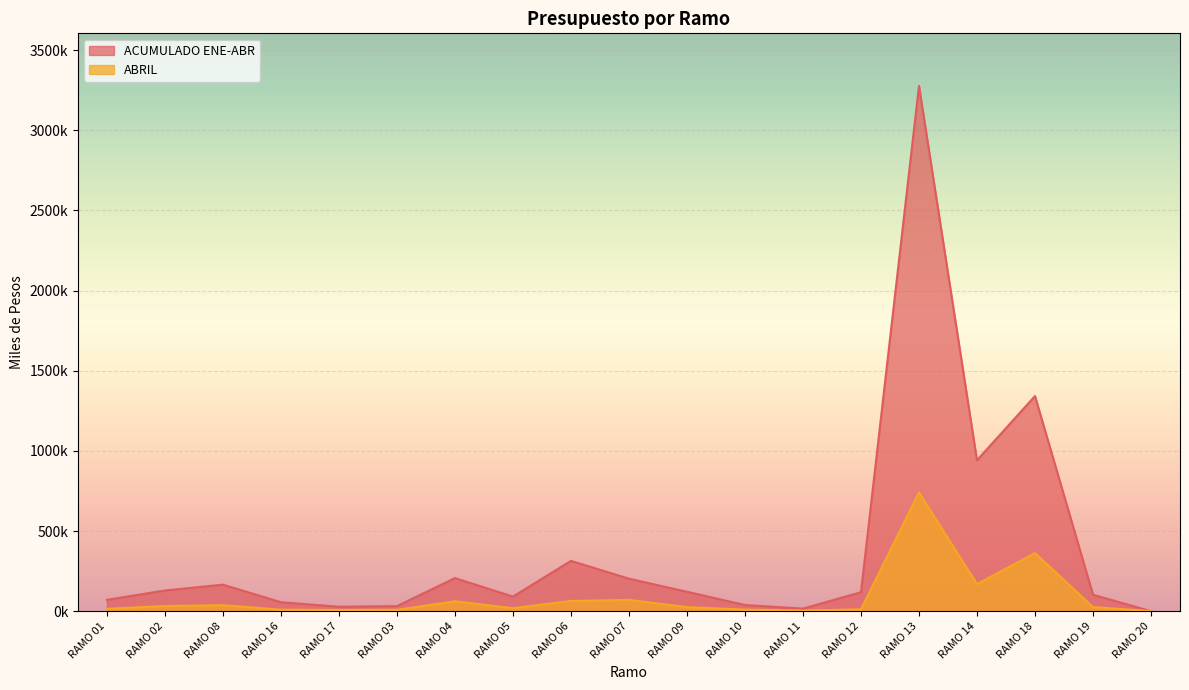

What are all the series names shown in the legend?

ACUMULADO ENE-ABR, ABRIL